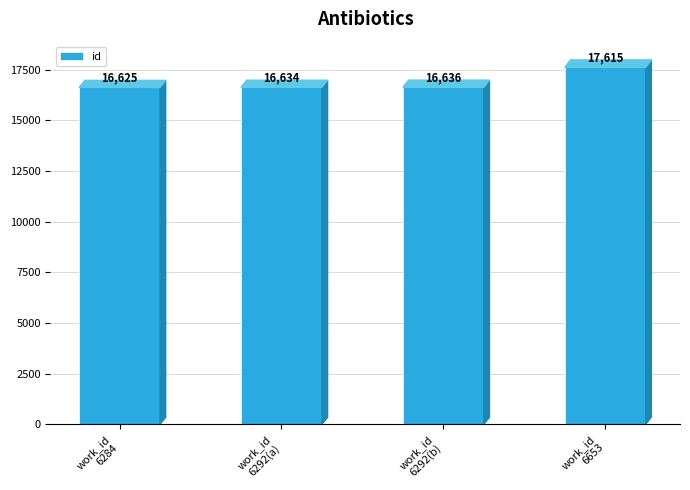

At which label is the value closest to 17120?

work_id
6292(b)